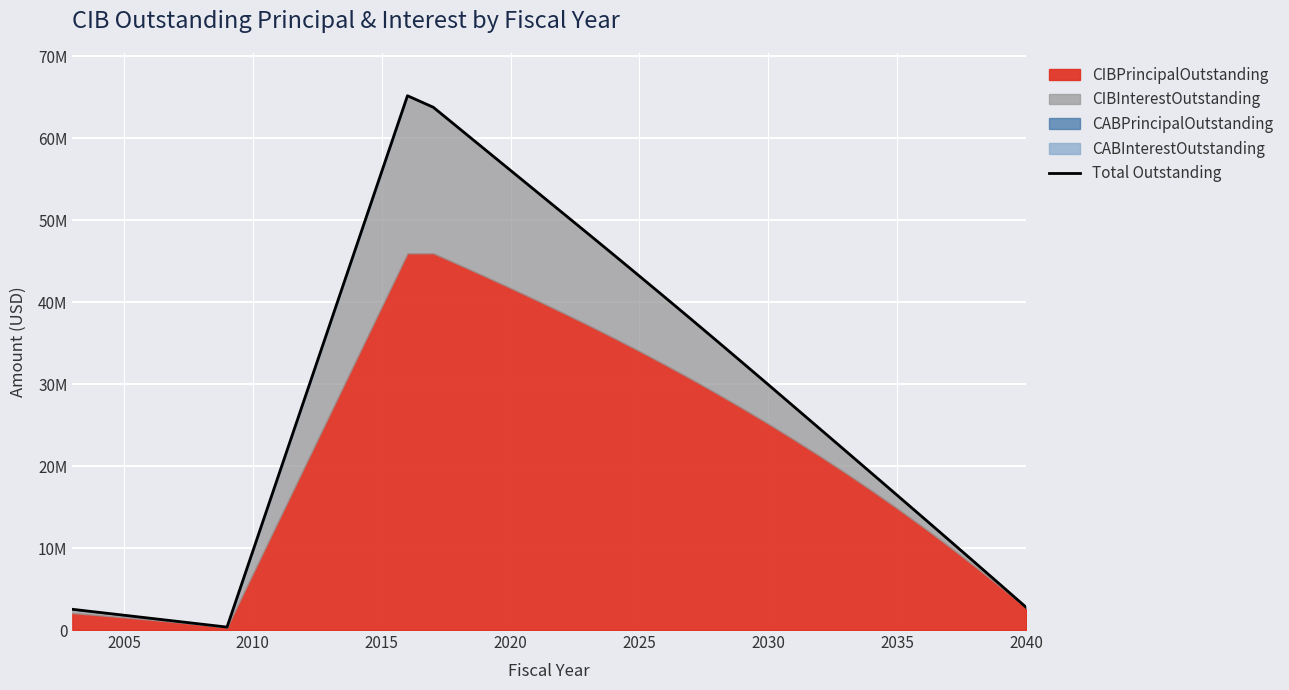

What is the value of the 4th point from the left?

1445502.5